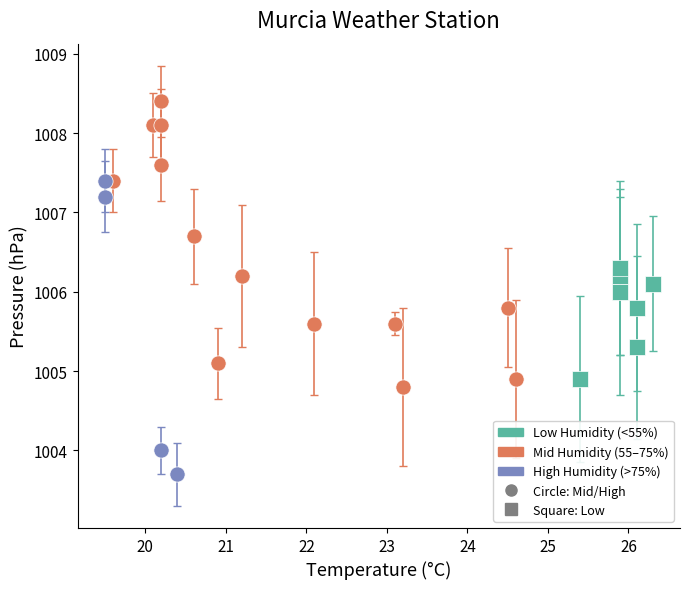

Which series reaches the minimum Y coordinate?

High Humidity (>75%)